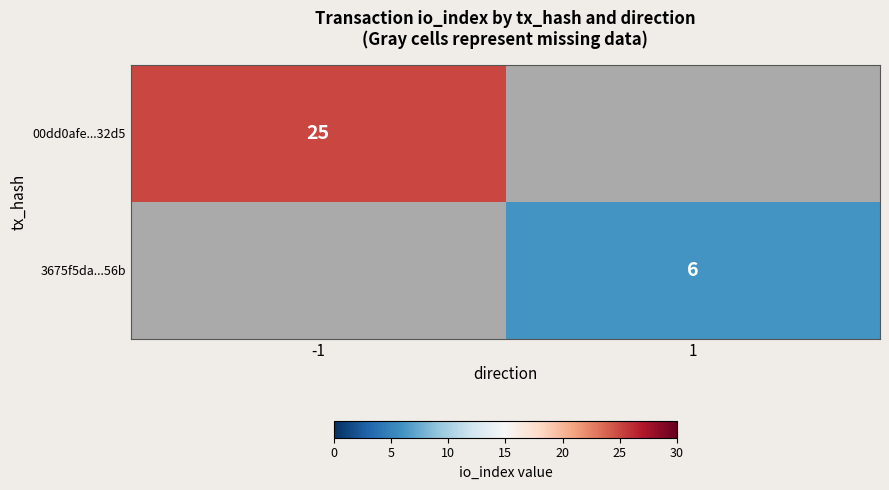

The 00dd0afe...32d5 series shows 44.3 at -1. True or false?

False